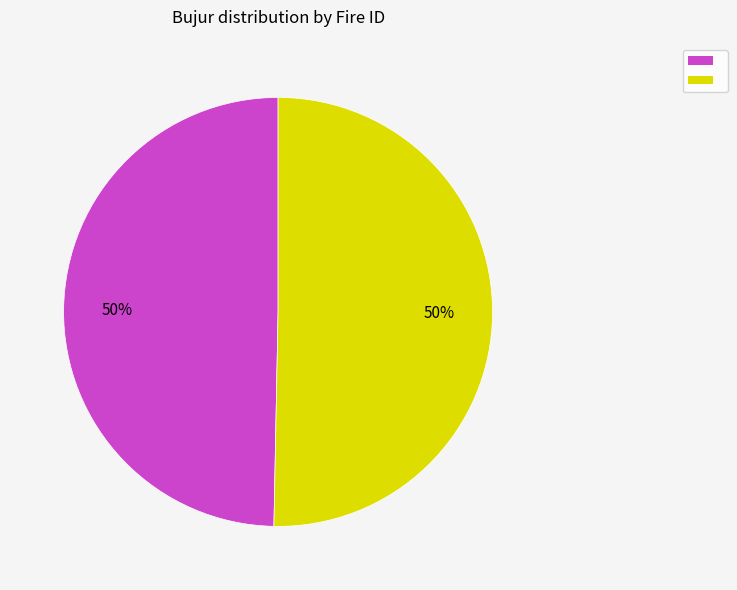

To the nearest percent, what is the average slice percentage?

50%